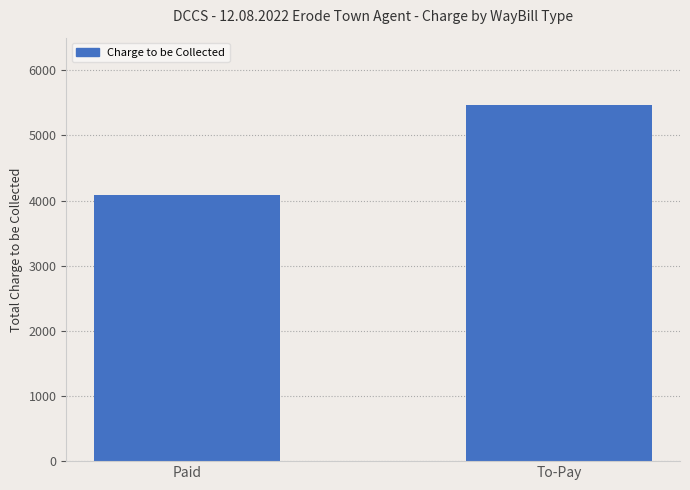

What is the minimum value shown in the chart?

4084